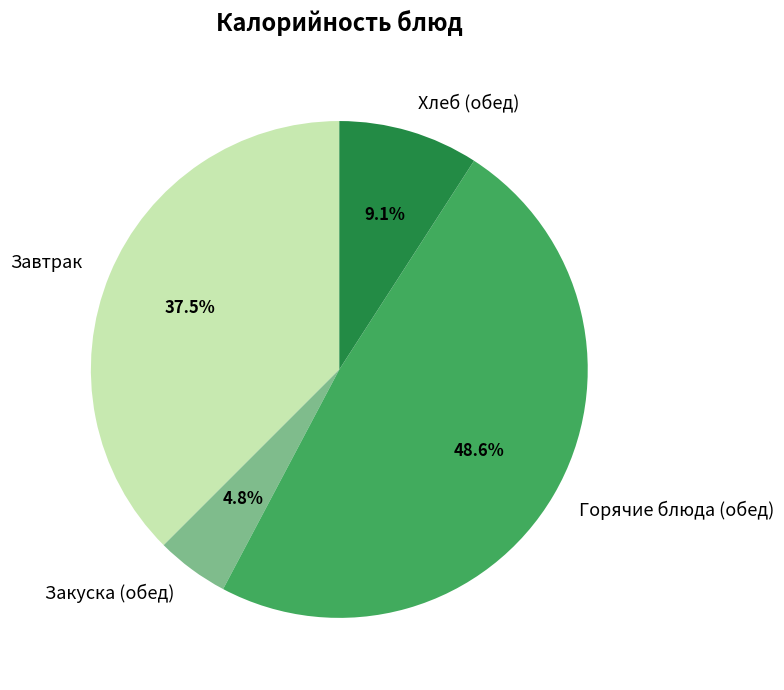

Which category has the biggest portion of the pie?

Горячие блюда (обед)